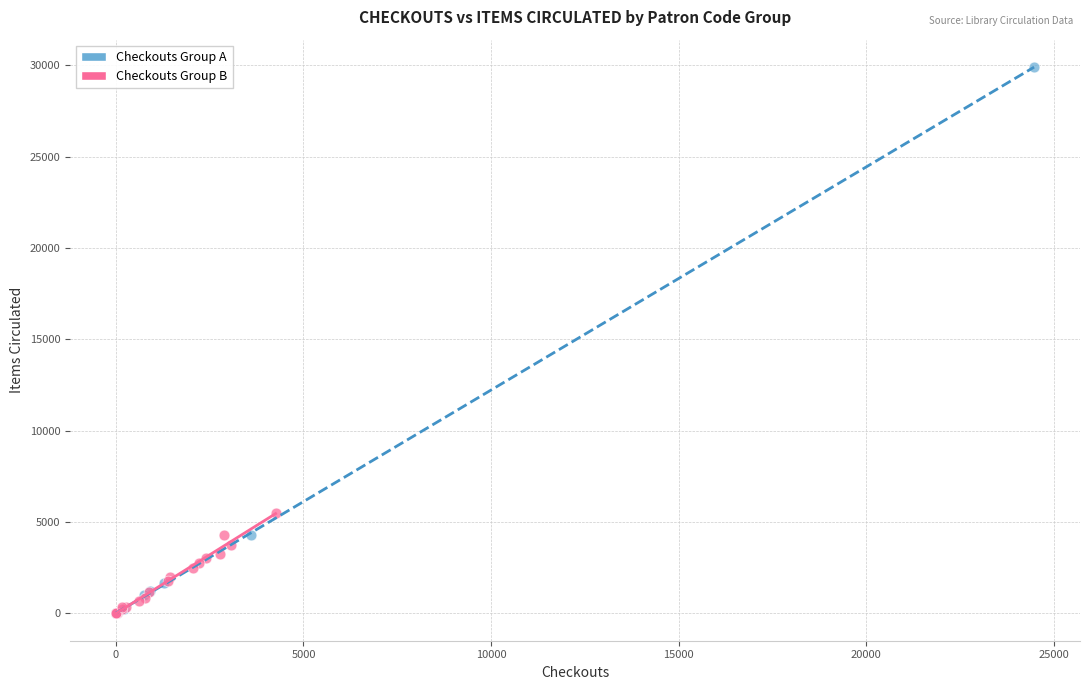

Which series contains the highest Y value?

Checkouts Group A